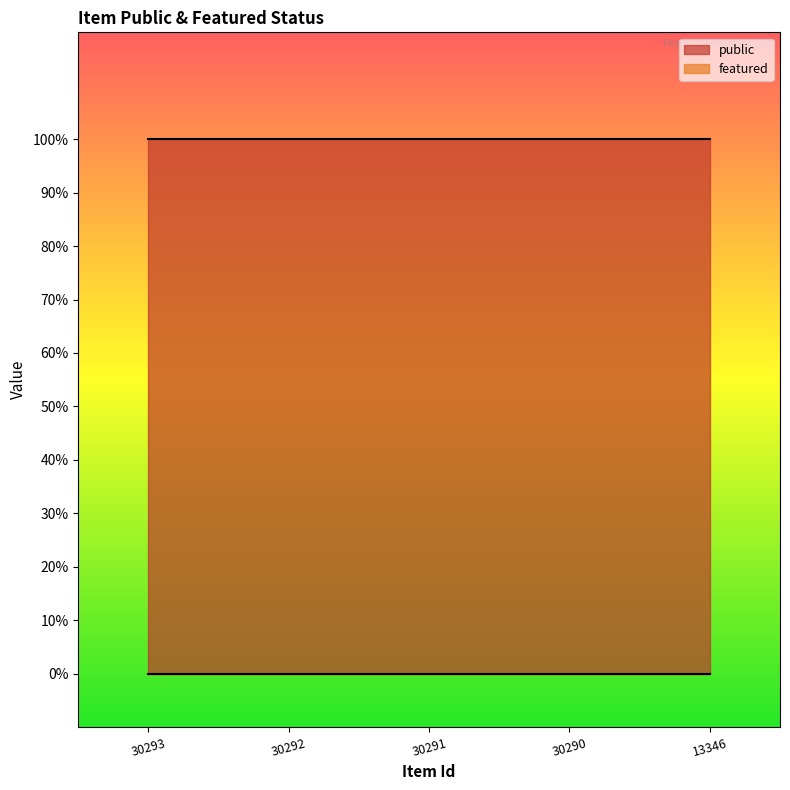

True or false: public and featured cross at least once.

False